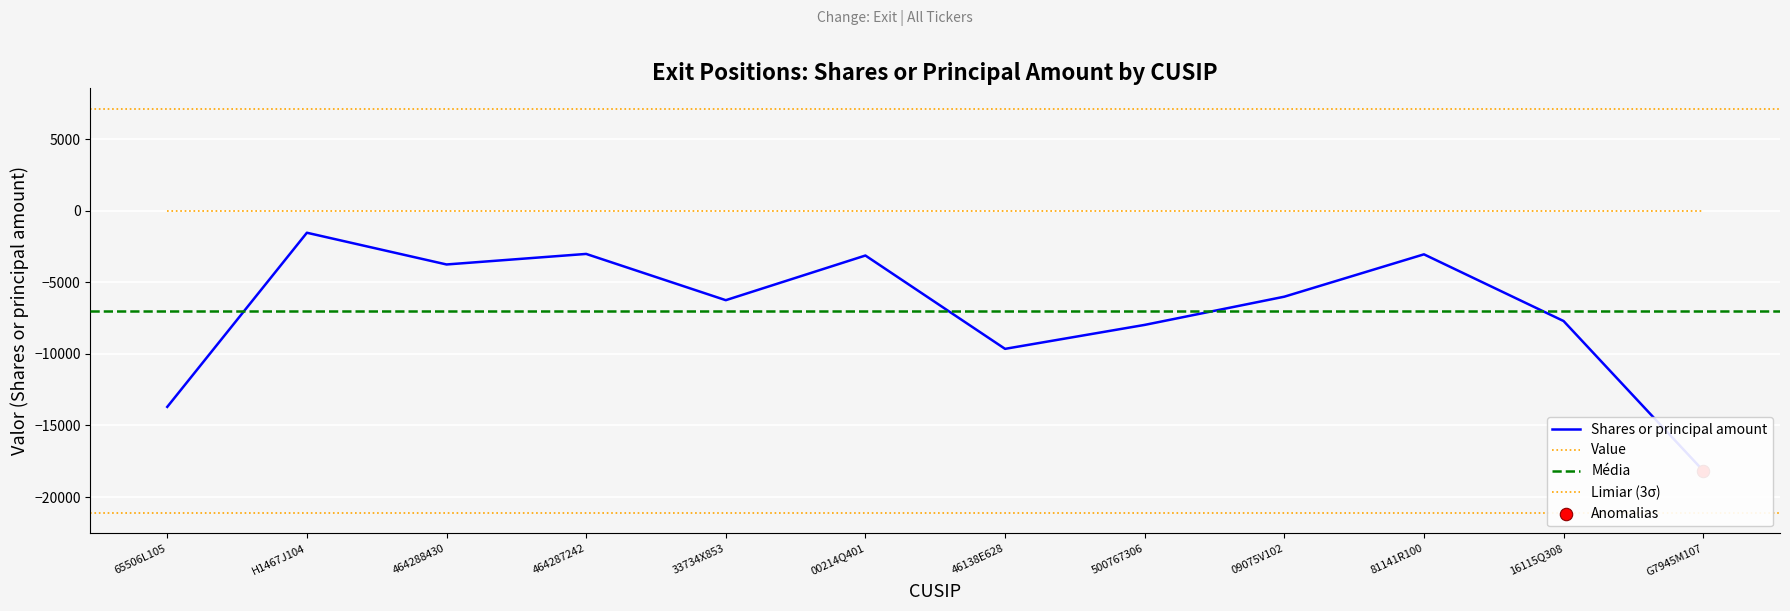

What is the change in value from H1467J104 to 464288430?

-2217